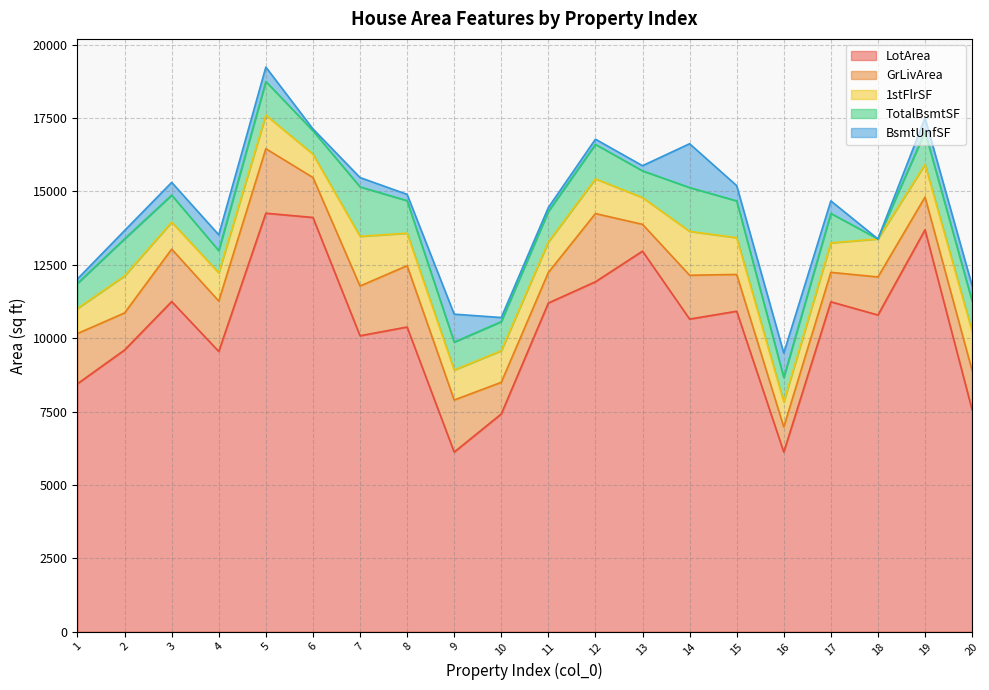

What is the difference between the highest and lowest values at 19?

13227